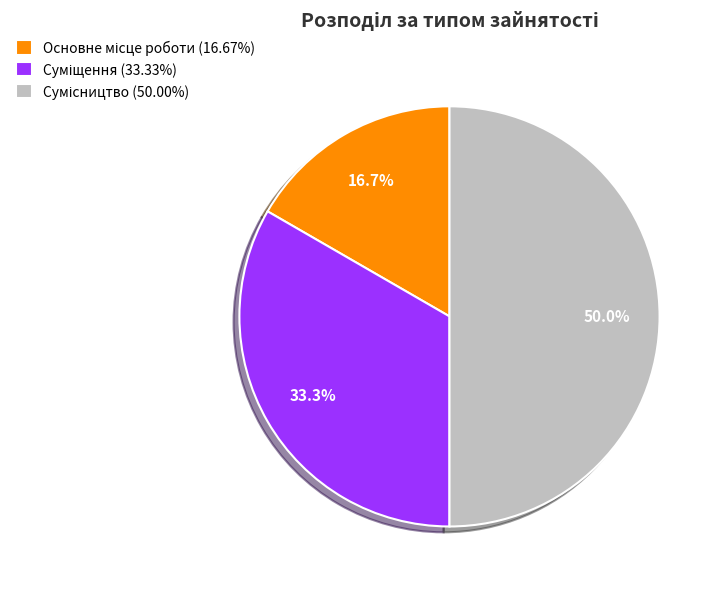

Does Сумісництво represent more than half of the total?

No